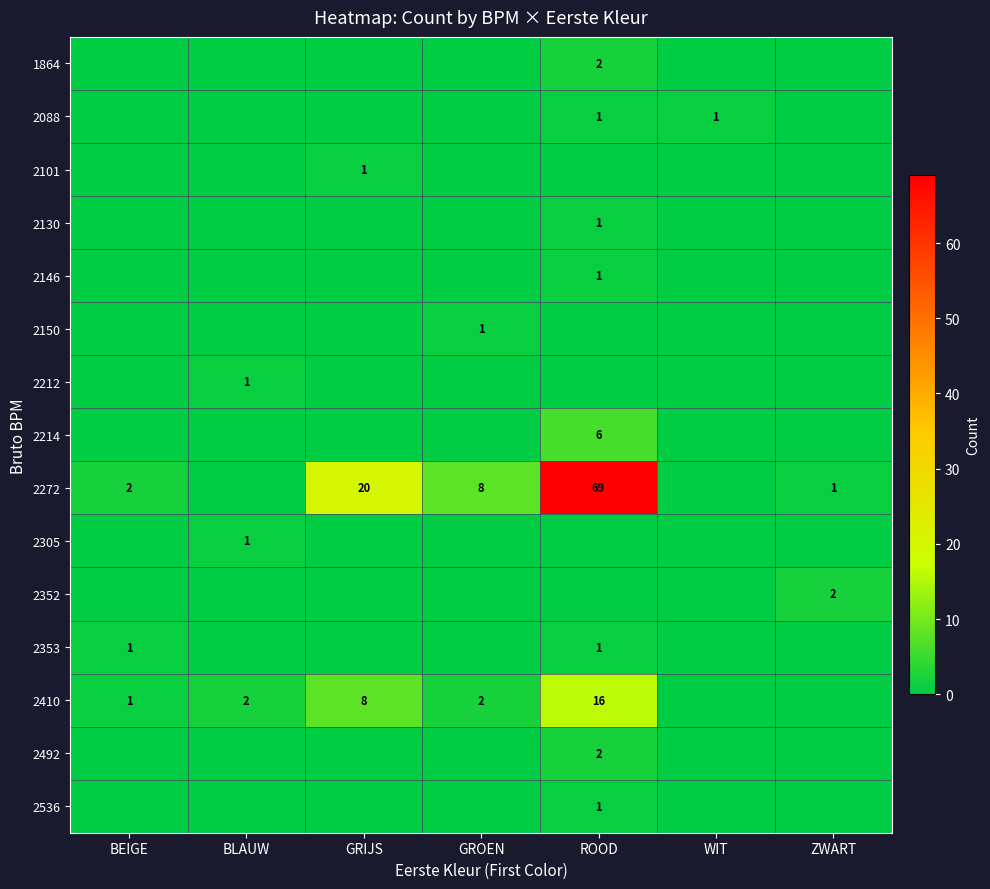

Is it true that 2146 equals 0 at ROOD?

False